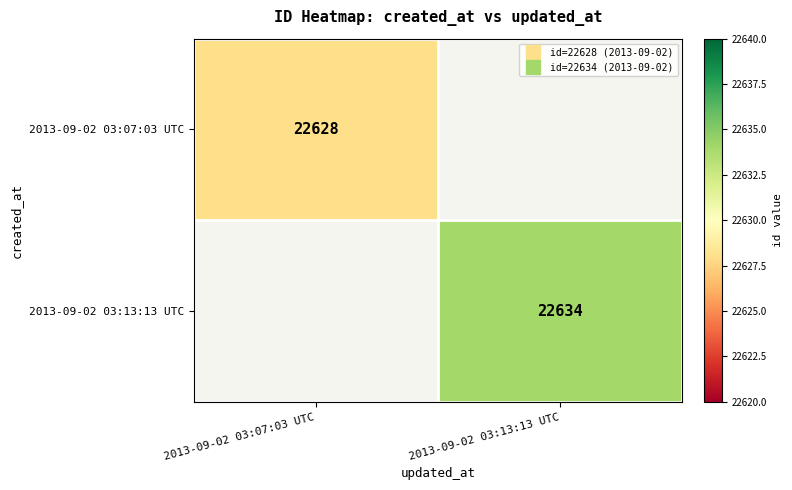

How many categories are shown in the chart?

2